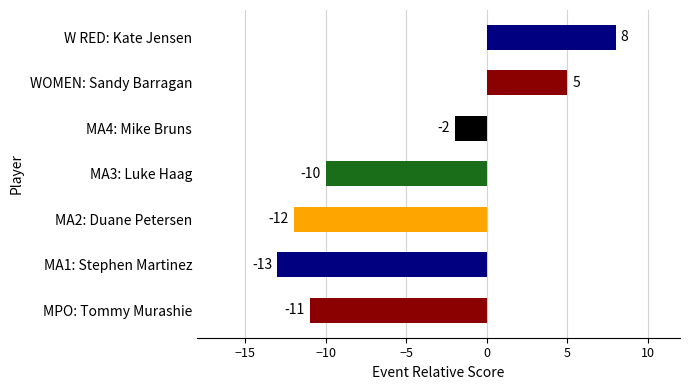

List the labels in order of value, smallest first.

MA1: Stephen Martinez, MA2: Duane Petersen, MPO: Tommy Murashie, MA3: Luke Haag, MA4: Mike Bruns, WOMEN: Sandy Barragan, W RED: Kate Jensen